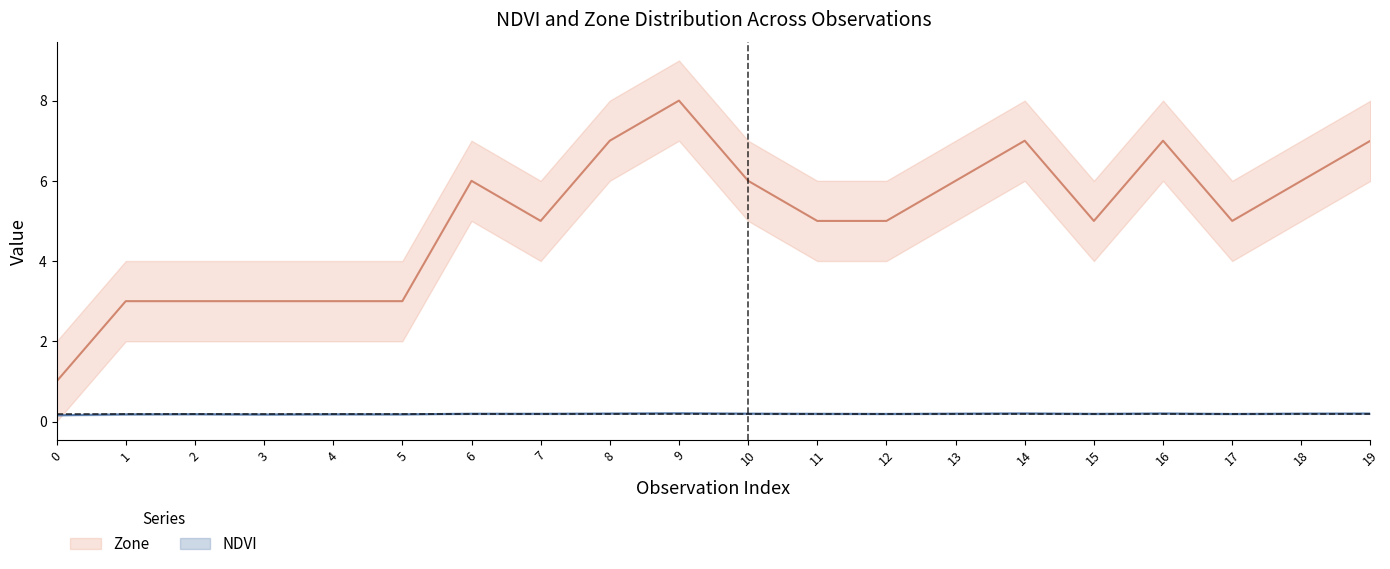

What is the average value of the NDVI series?

0.2